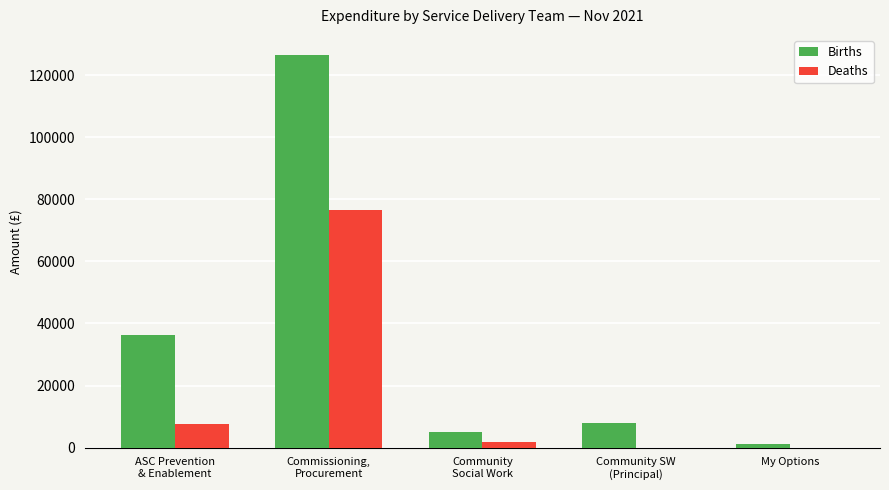

Is the value of Births at ASC Prevention
& Enablement greater than the value of Deaths at Community
Social Work?

Yes